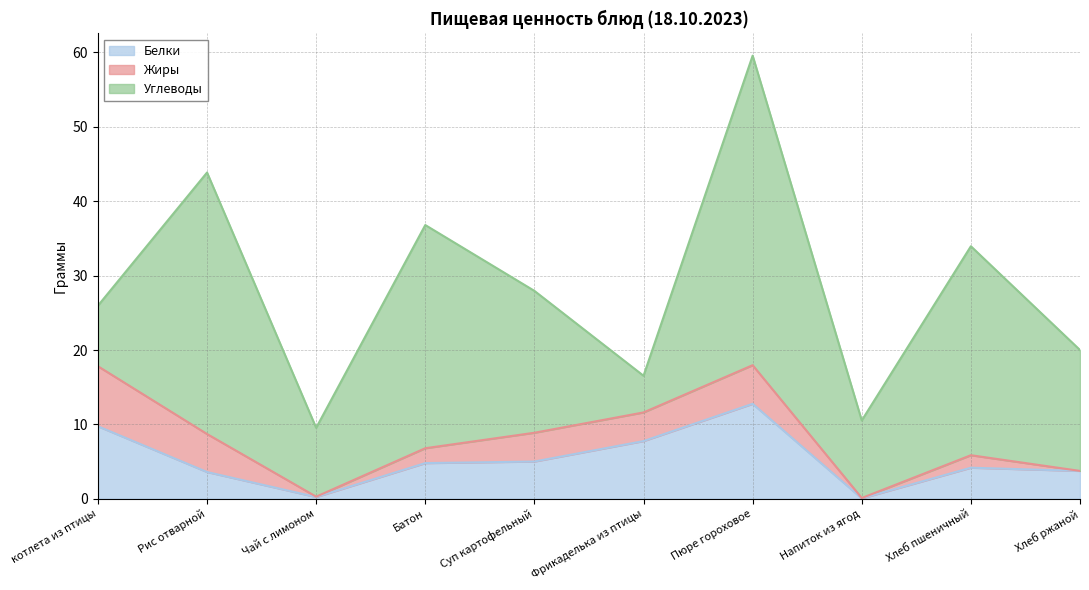

Between Рис отварной and Хлеб пшеничный, which series saw the biggest shift?

Углеводы